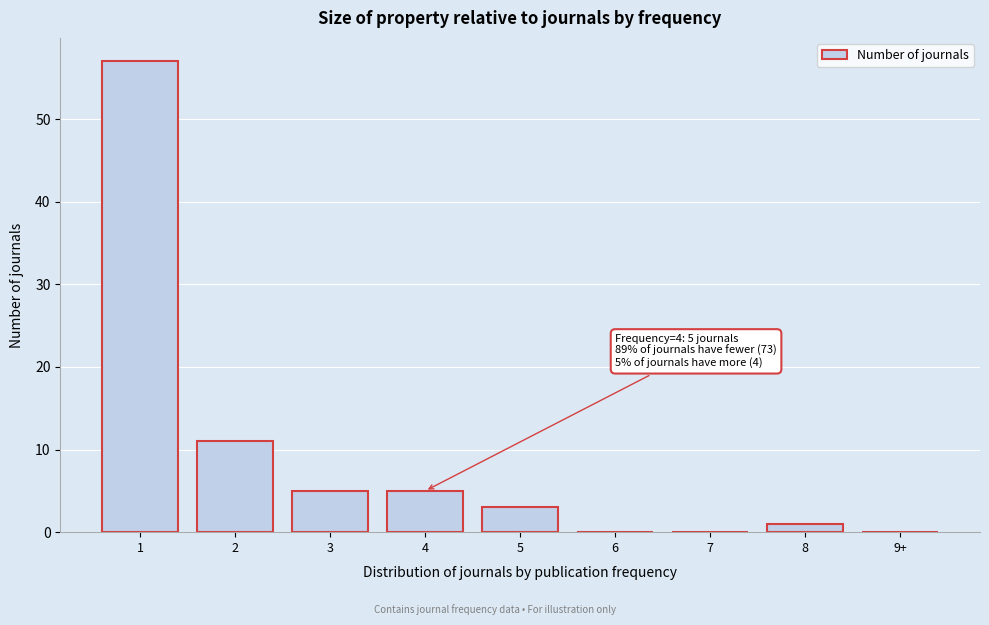

Reading right to left, transcribe all the data shown in this chart.

9+=0	8=1	7=0	6=0	5=3	4=5	3=5	2=11	1=57